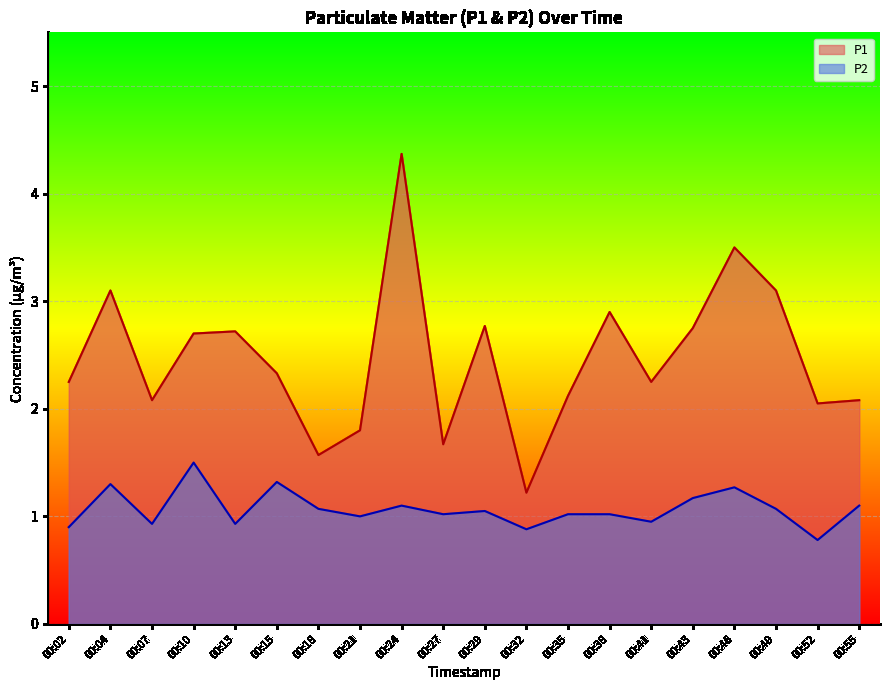

Is it true that P1 equals 0.6 at 00:02?

False